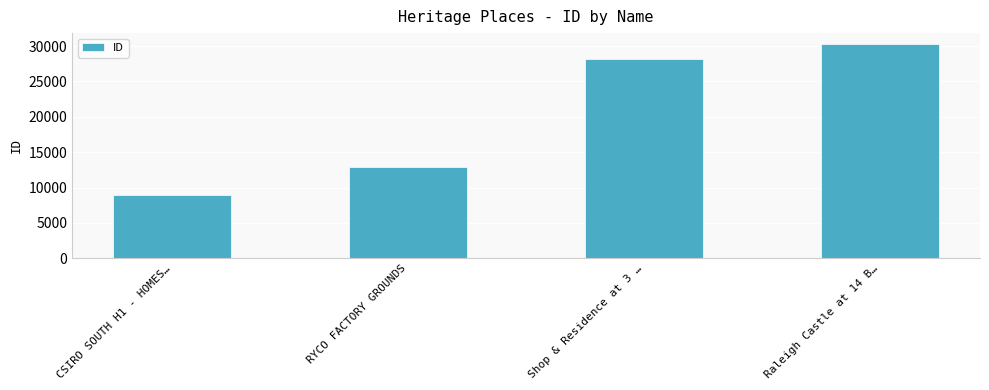

Which has a higher value, Raleigh Castle at 14 B… or Shop & Residence at 3 …?

Raleigh Castle at 14 B…